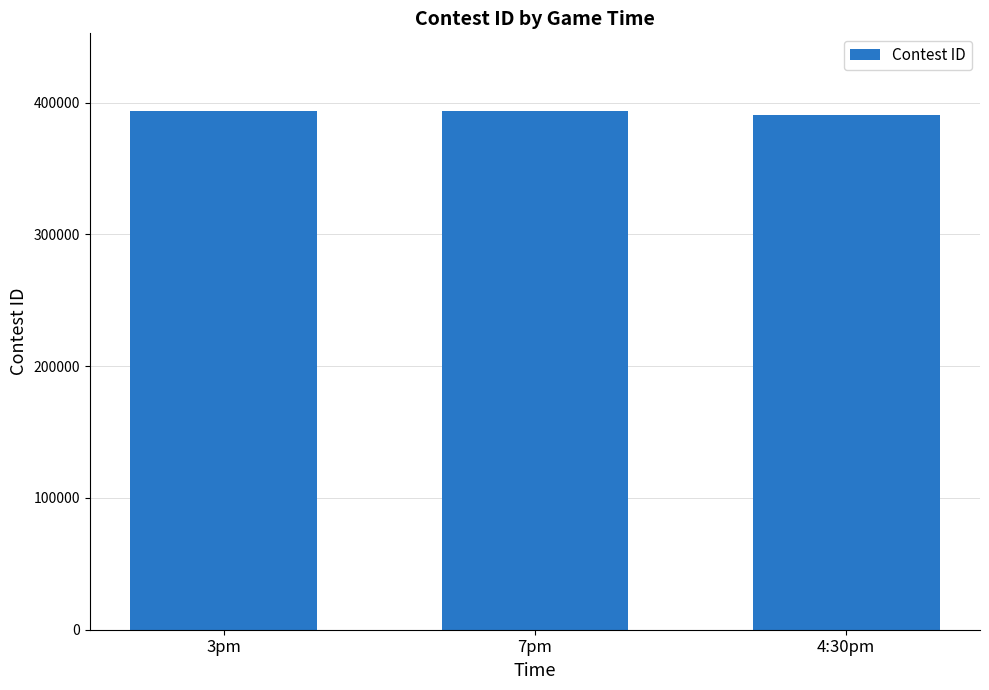

Approximately how many times larger is the value at 3pm compared to 7pm?

1.0